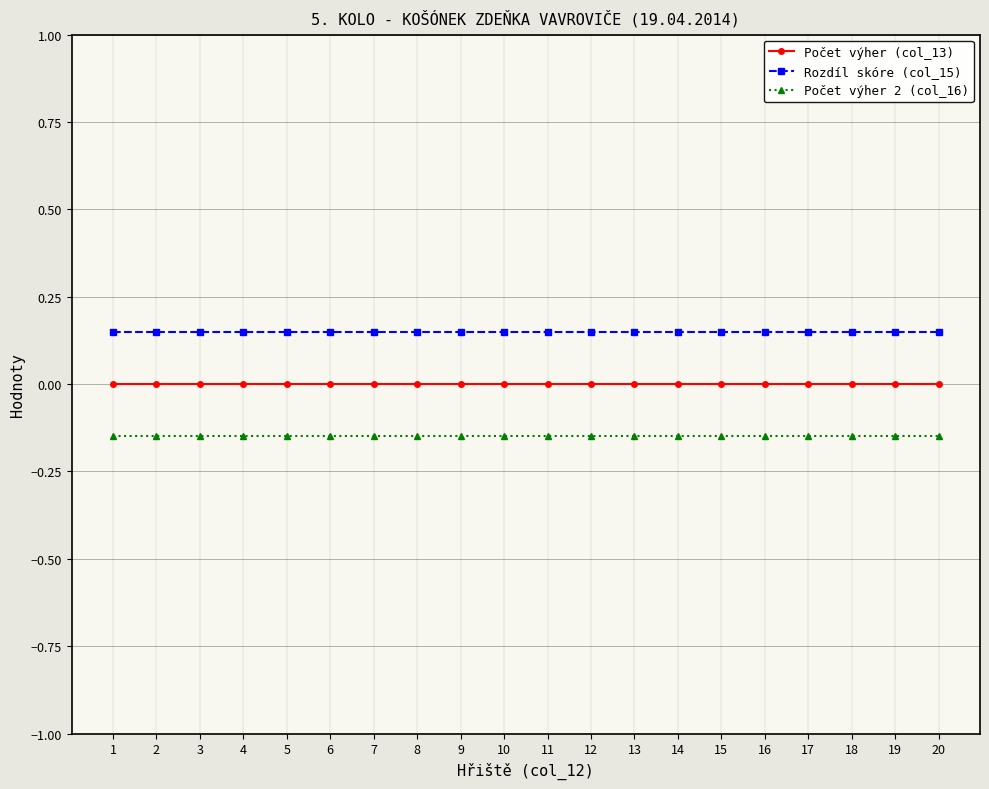

True or false: Rozdíl skóre (col_15) and Počet výher 2 (col_16) intersect in this chart.

False